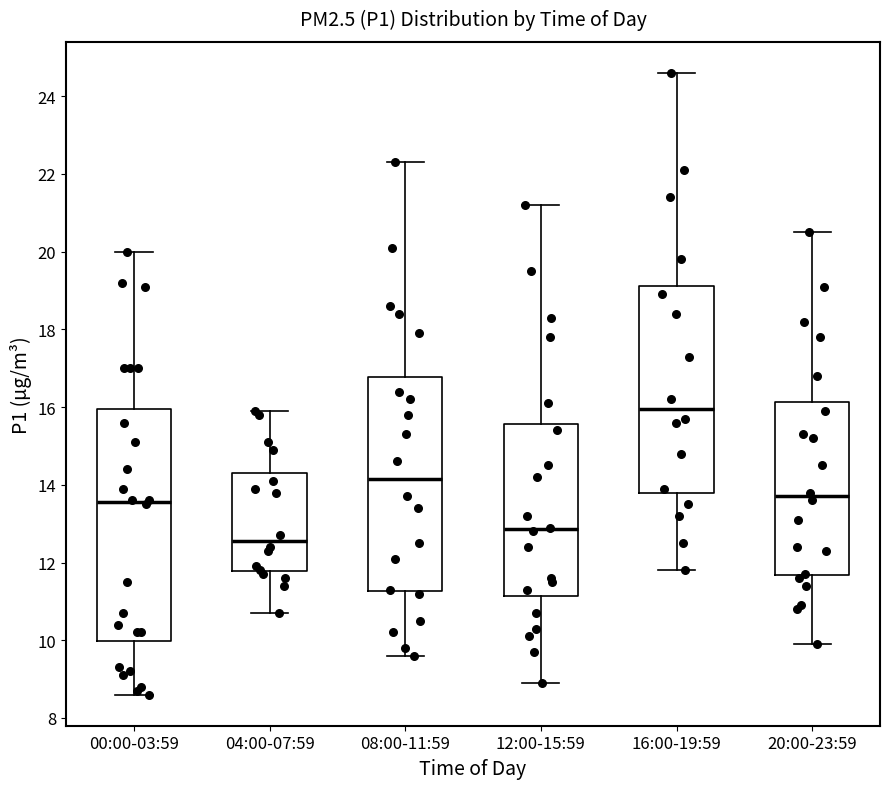

Reading left to right, read every box against the y-axis: the position of its median line, the range the box covers, and the ends of its whiskers. The values are not printed on the chart, so give them approximately, as read against the axis.

00:00-03:59: median 13.6, box 10.0 to 16.0, whiskers 8.6 to 20.0
04:00-07:59: median 12.6, box 11.8 to 14.4, whiskers 10.8 to 16.0
08:00-11:59: median 14.2, box 11.2 to 16.8, whiskers 9.6 to 22.4
12:00-15:59: median 12.8, box 11.2 to 15.6, whiskers 9.0 to 21.2
16:00-19:59: median 16.0, box 13.8 to 19.2, whiskers 11.8 to 24.6
20:00-23:59: median 13.8, box 11.6 to 16.2, whiskers 10.0 to 20.6